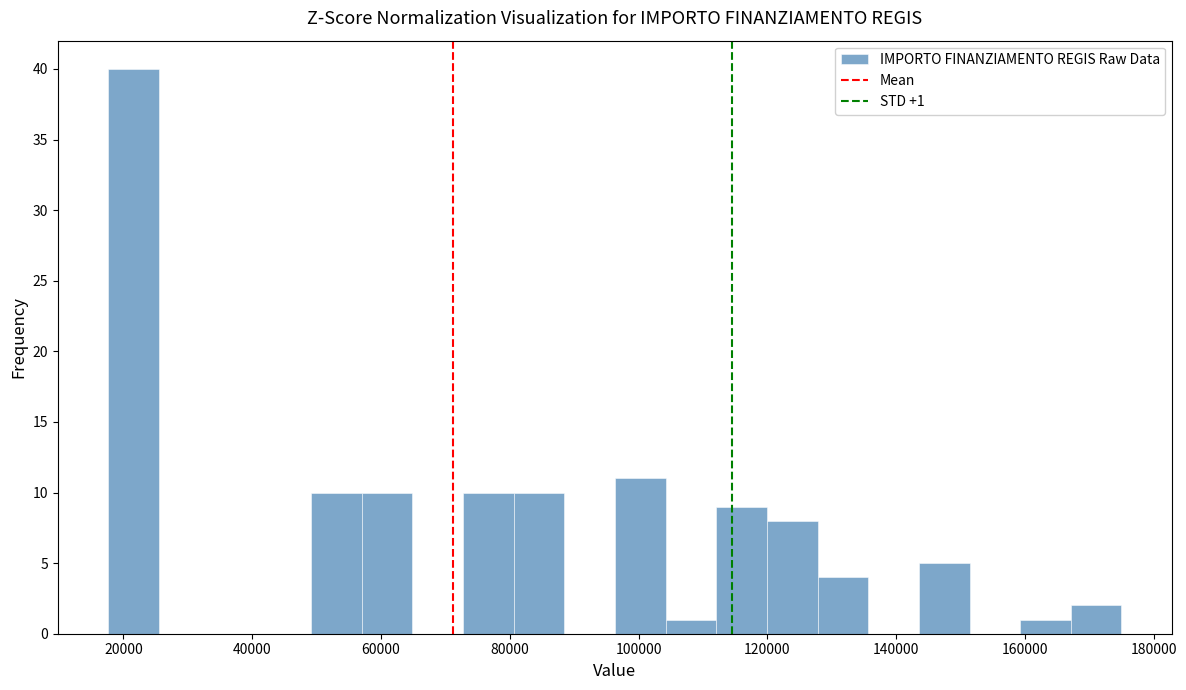

Read against the x-axis, roughly where is the centre of the tallest bar?

22000